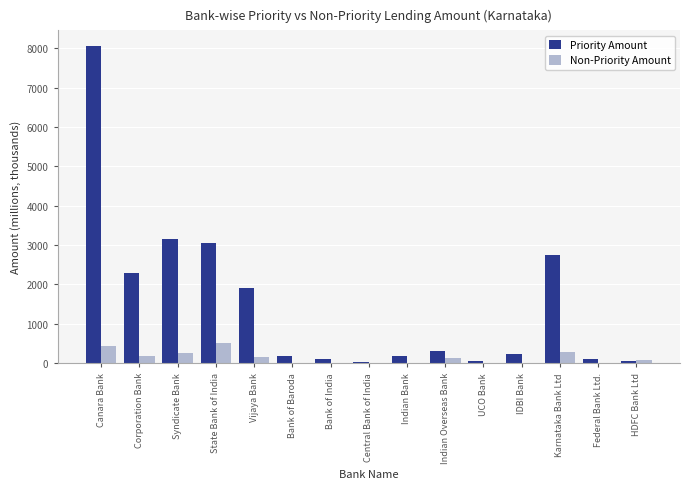

What is the sum of all Priority Amount values?

22501.1